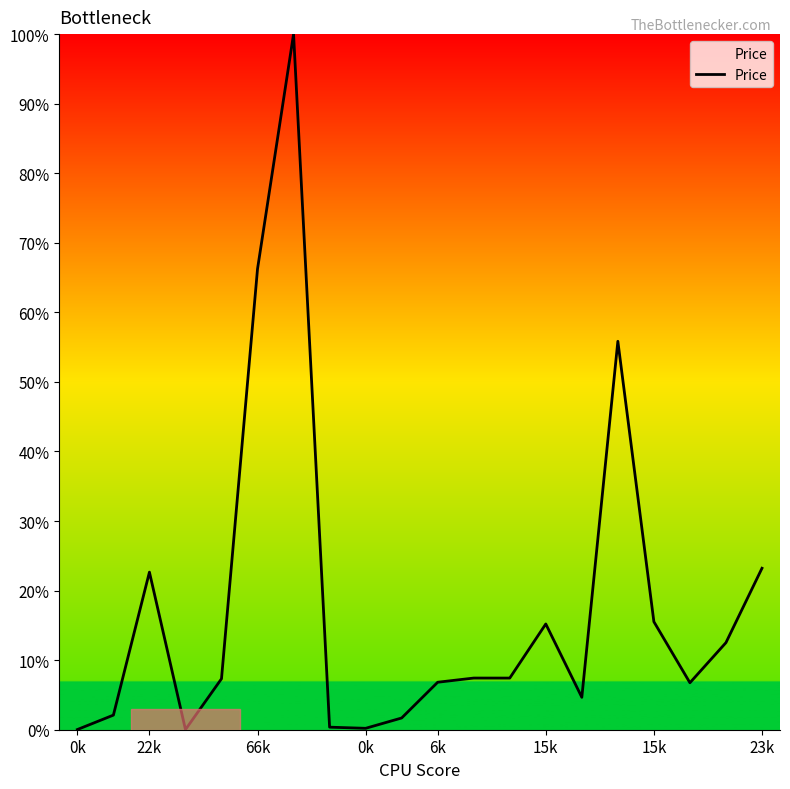

What is the greatest value displayed?

100.0